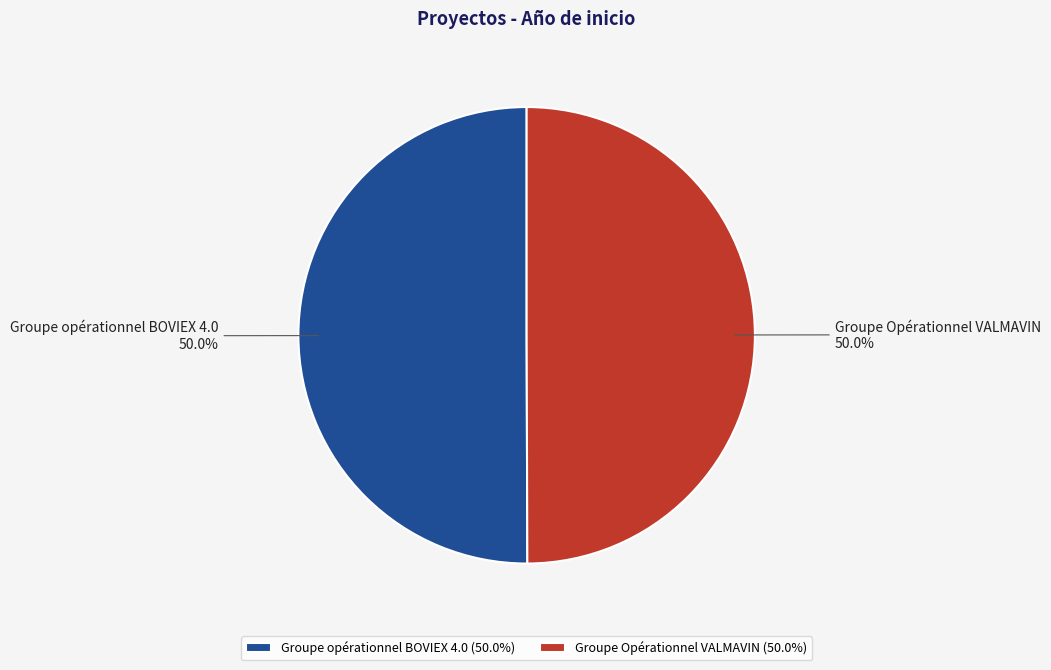

What portion of the pie excludes Groupe opérationnel BOVIEX 4.0?

50.0%